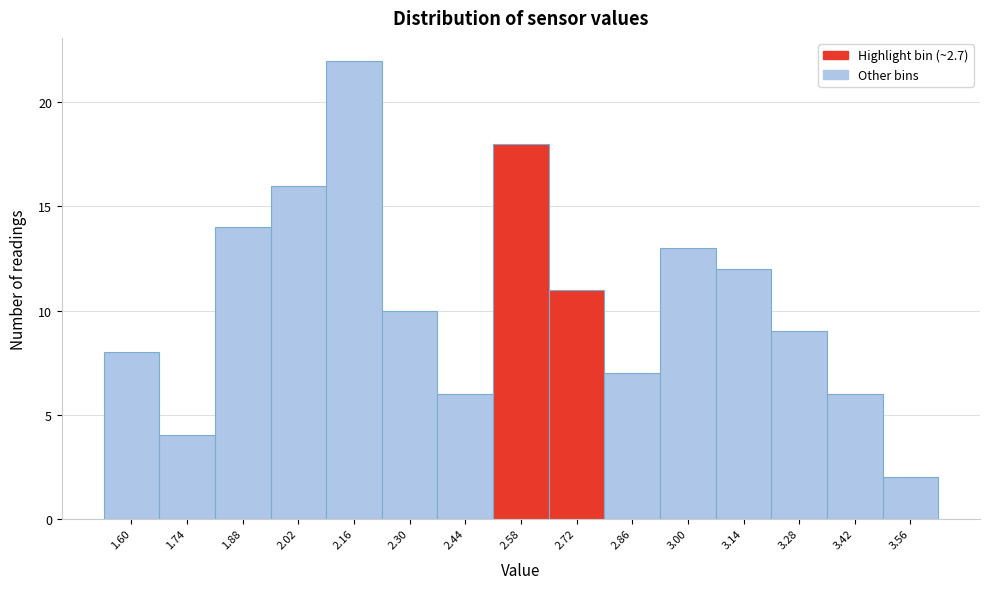

Reading left to right, extract all data points from this chart.

8	4	14	16	22	10	6	18	11	7	13	12	9	6	2